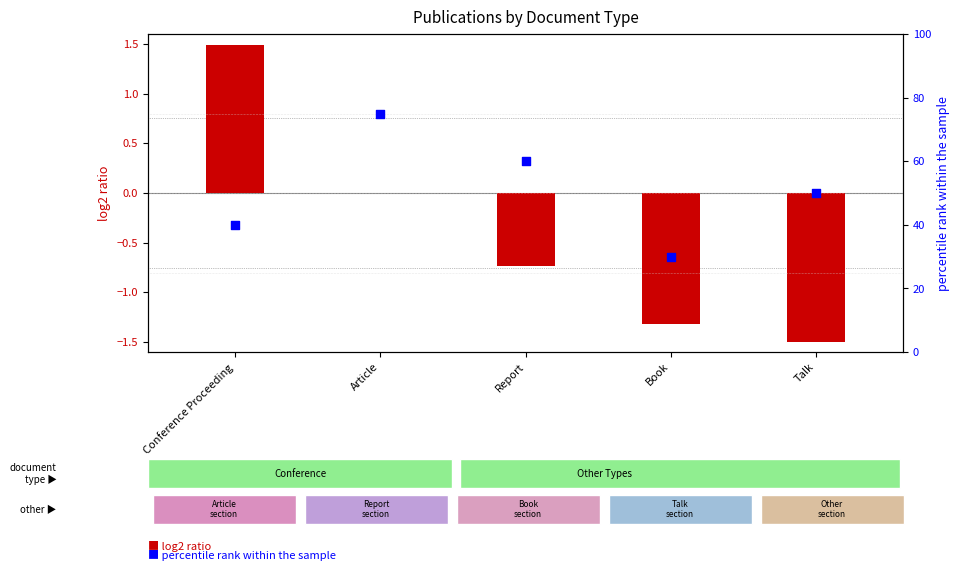

Which series has the largest total across all categories?

percentile rank within the sample